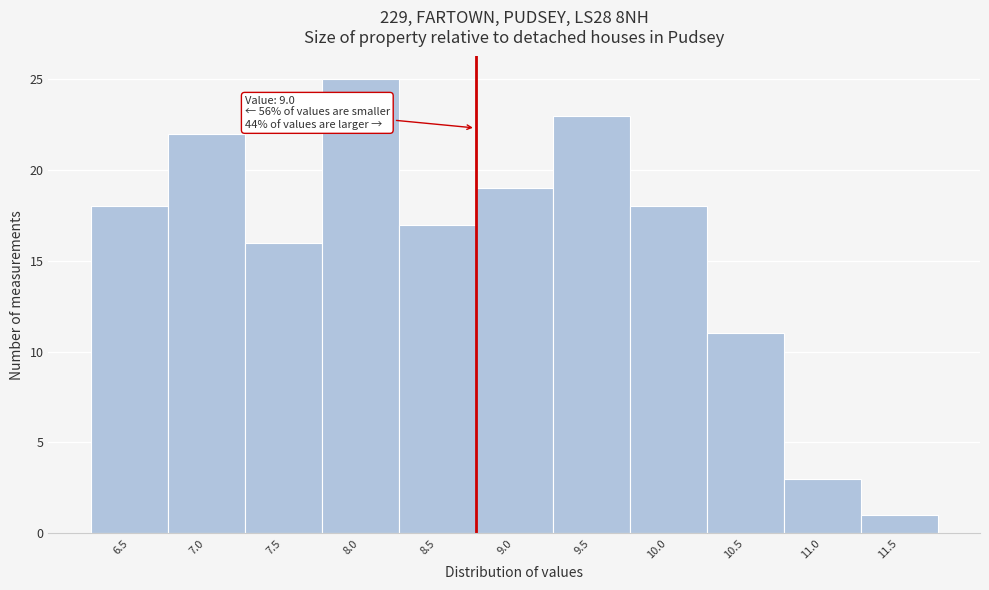

Reading right to left, transcribe all the data shown in this chart.

1	3	11	18	23	19	17	25	16	22	18